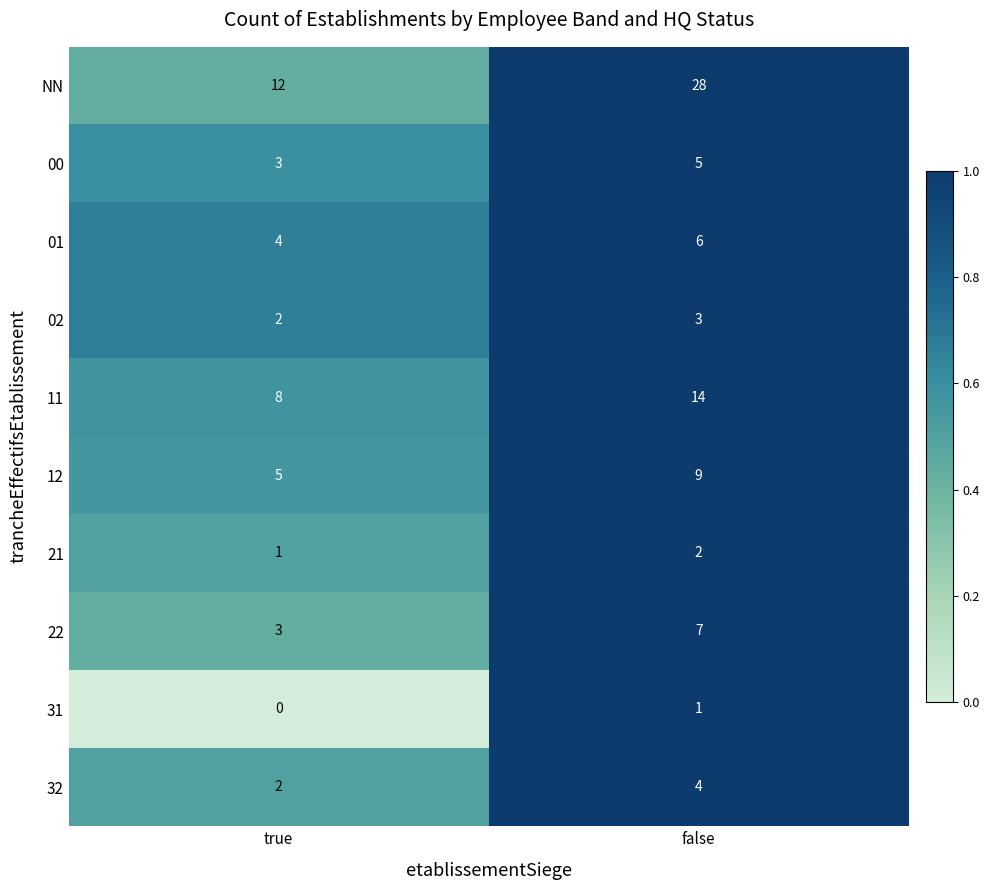

What is the spread (max minus min) of values at true?

12